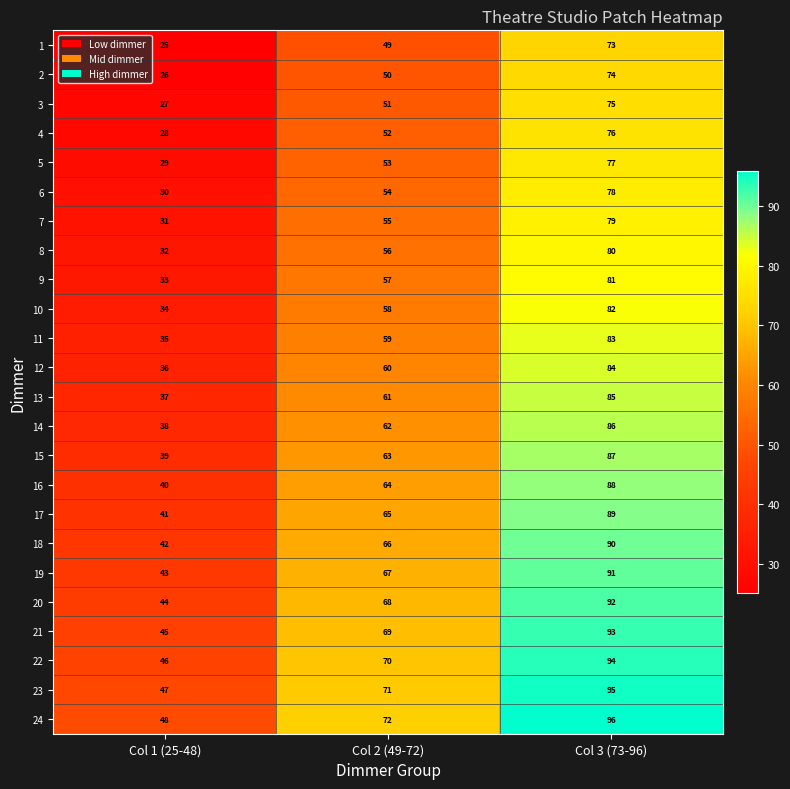

How many data points does each series have?

3